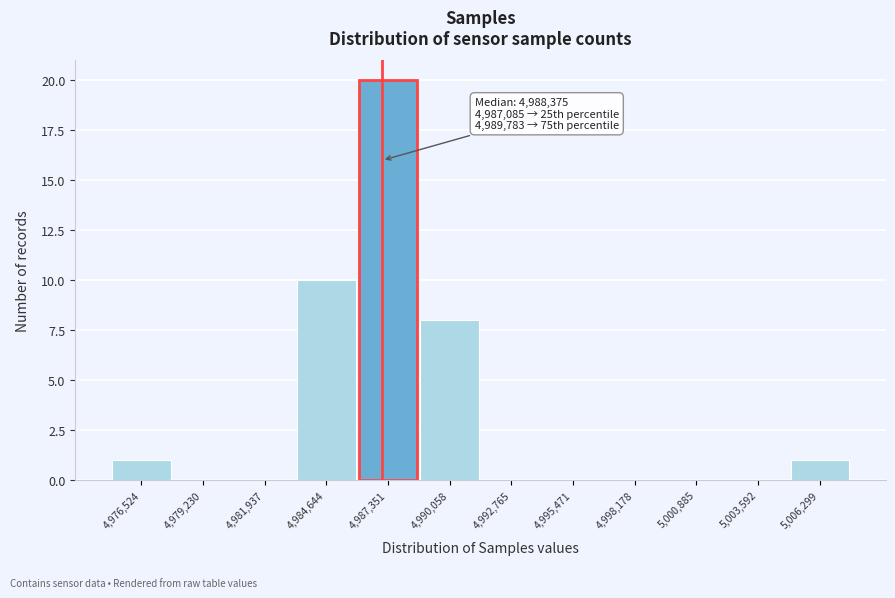

Reading left to right, list all the values displayed in this chart.

4,976,524=1	4,979,230=0	4,981,937=0	4,984,644=10	4,987,351=20	4,990,058=8	4,992,765=0	4,995,471=0	4,998,178=0	5,000,885=0	5,003,592=0	5,006,299=1